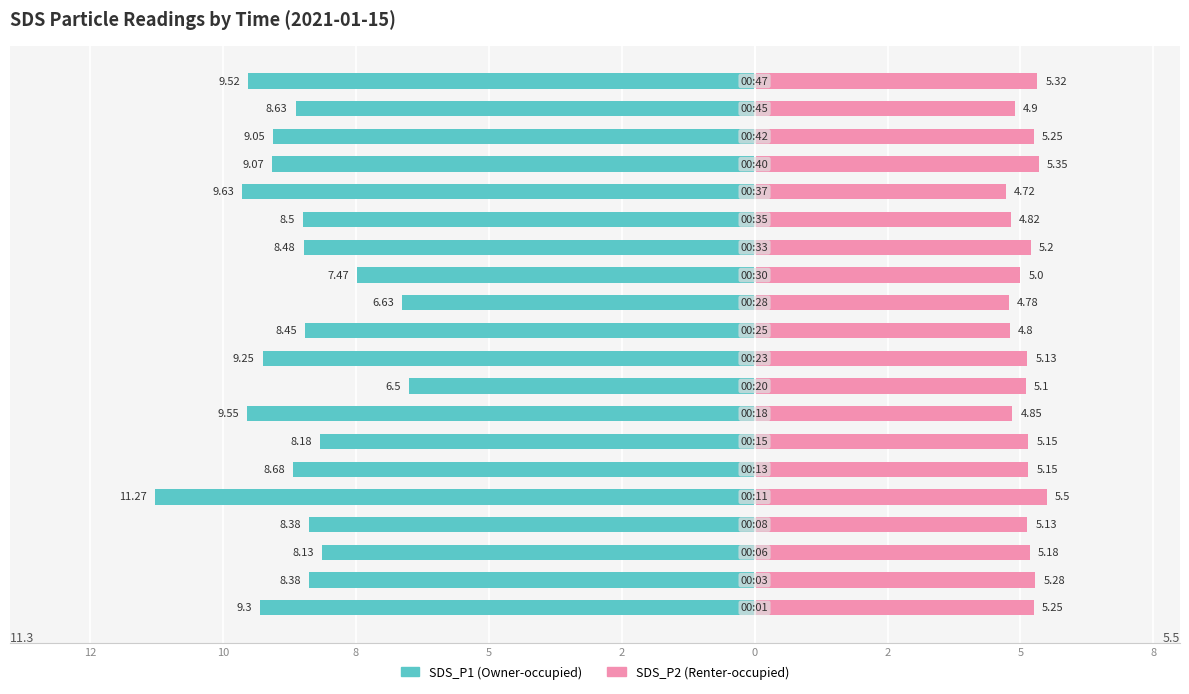

What are all the series names shown in the legend?

SDS_P1, SDS_P2